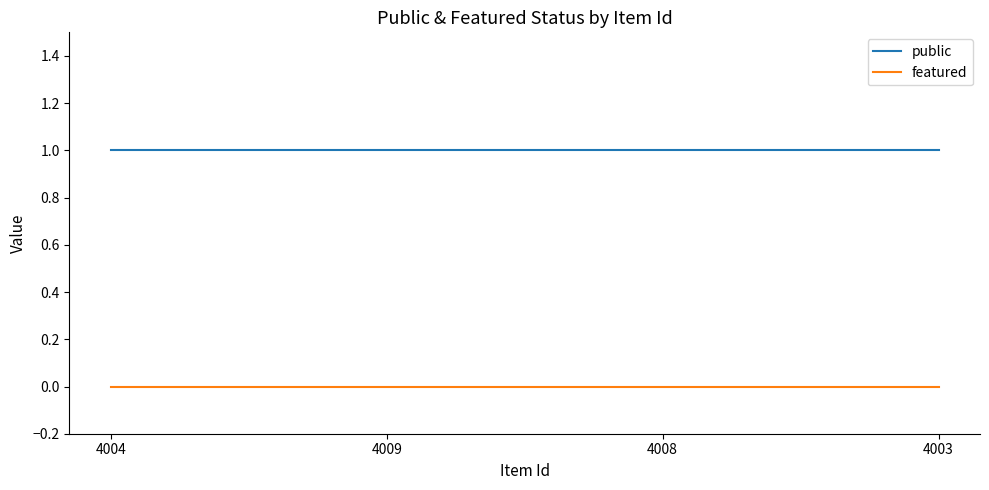

True or false: public and featured intersect in this chart.

False